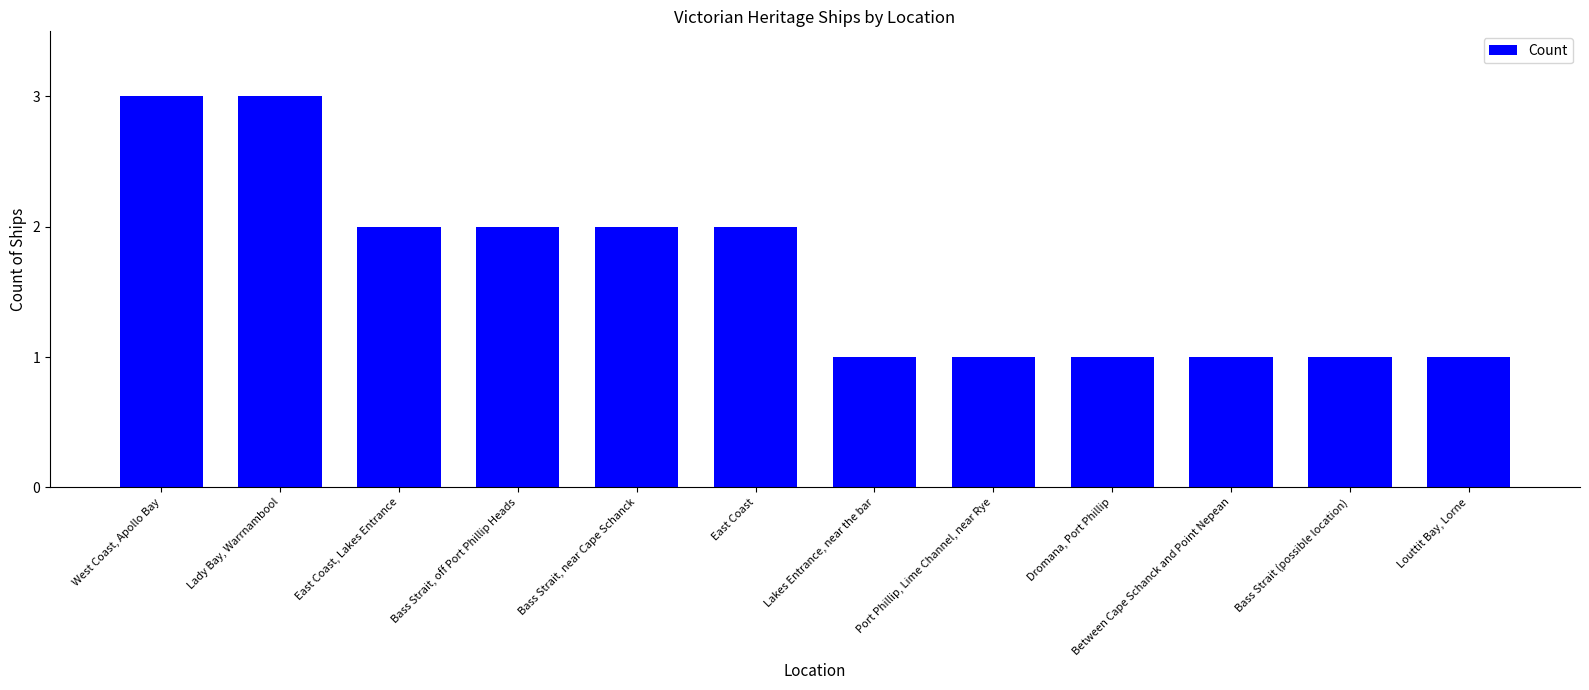

Is it true that the value at Lady Bay, Warrnambool is 2?

False